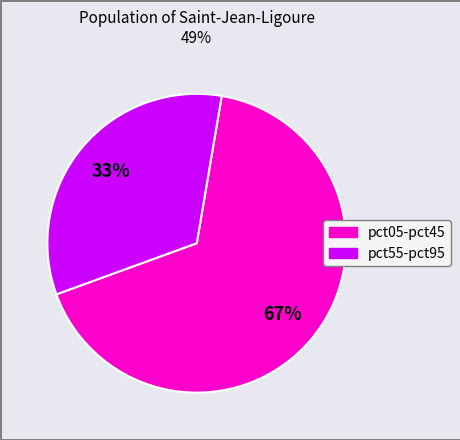

How many segments does this pie chart have?

2